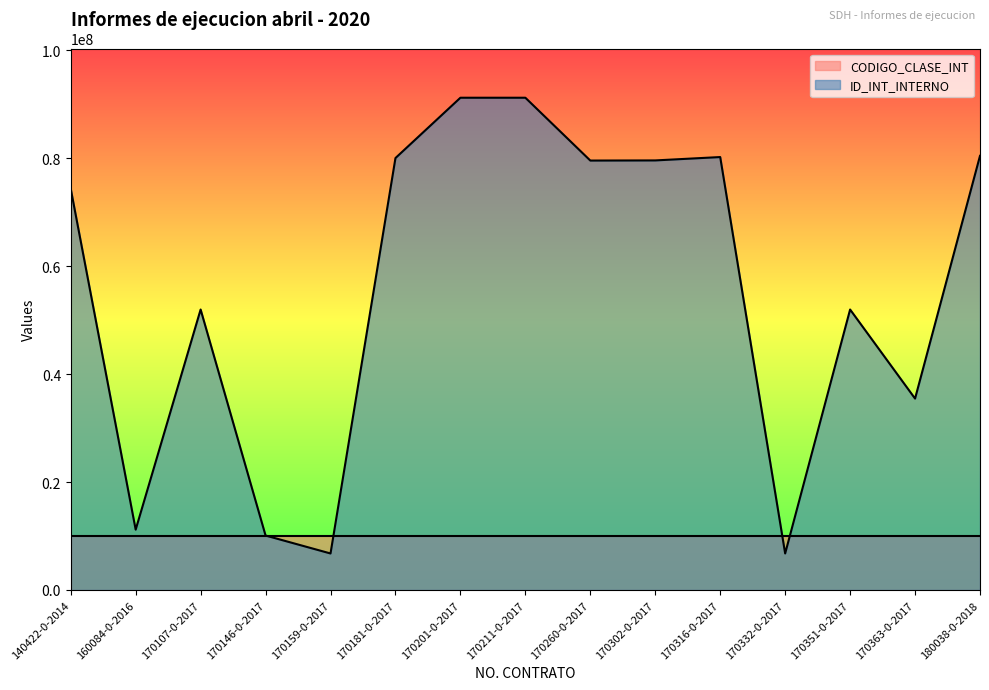

True or false: the data shows 51984988 at 170351-0-2017.

True